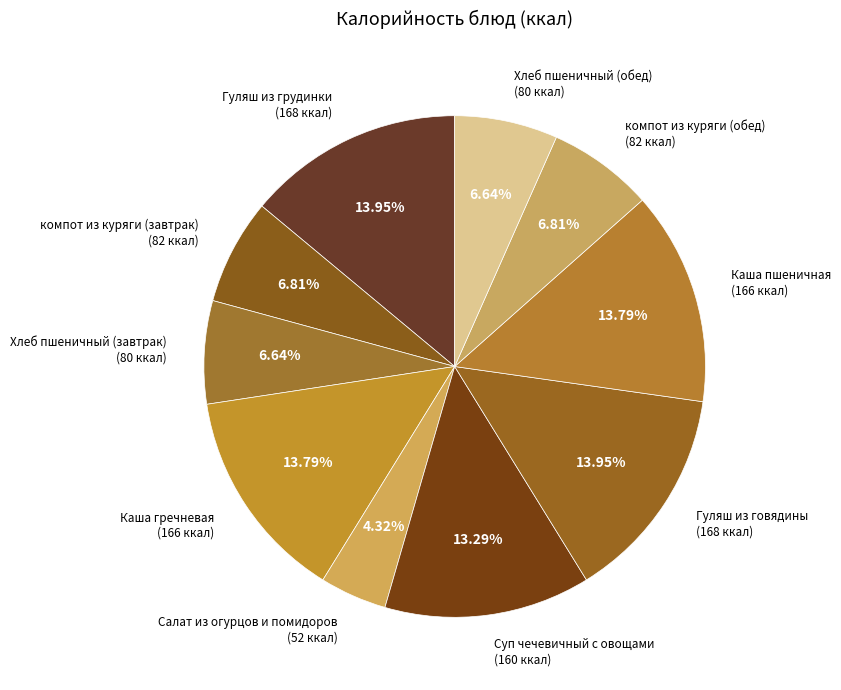

How many segments does this pie chart have?

10